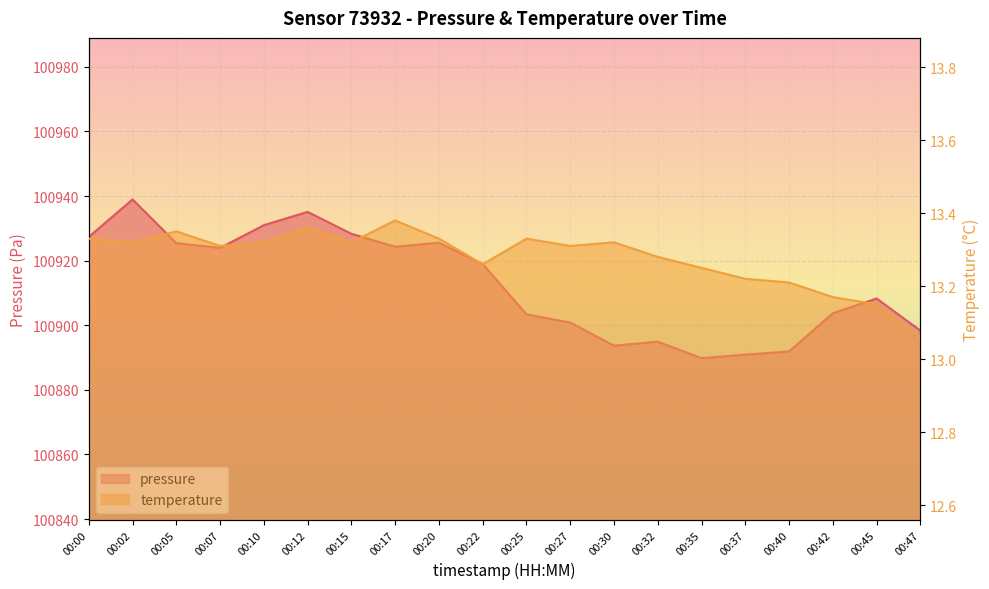

The pressure series shows 57185.8 at 00:00. True or false?

False